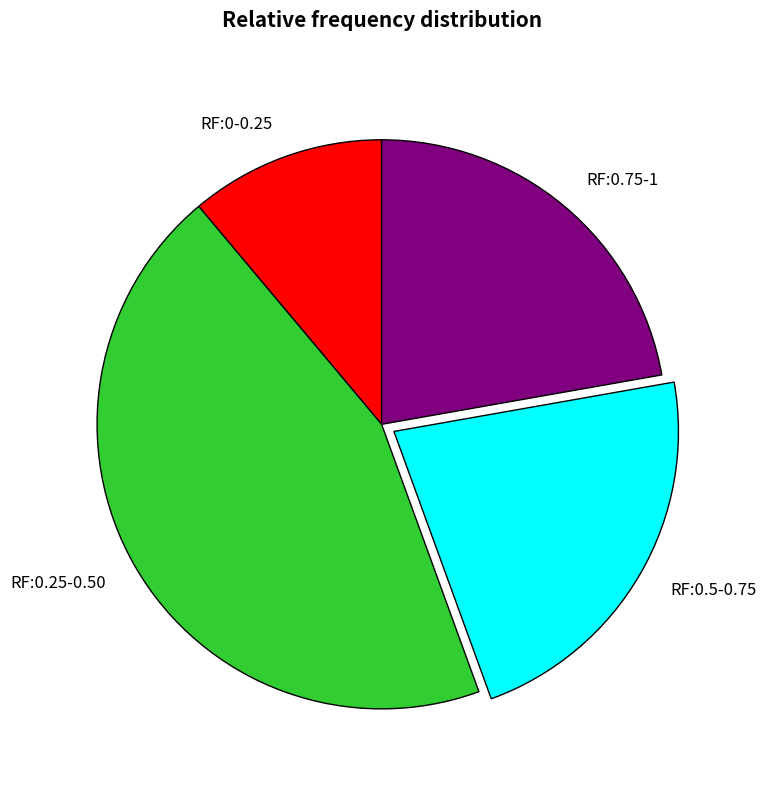

Is the sum of RF:0.25-0.50 and RF:0-0.25 greater than half?

Yes